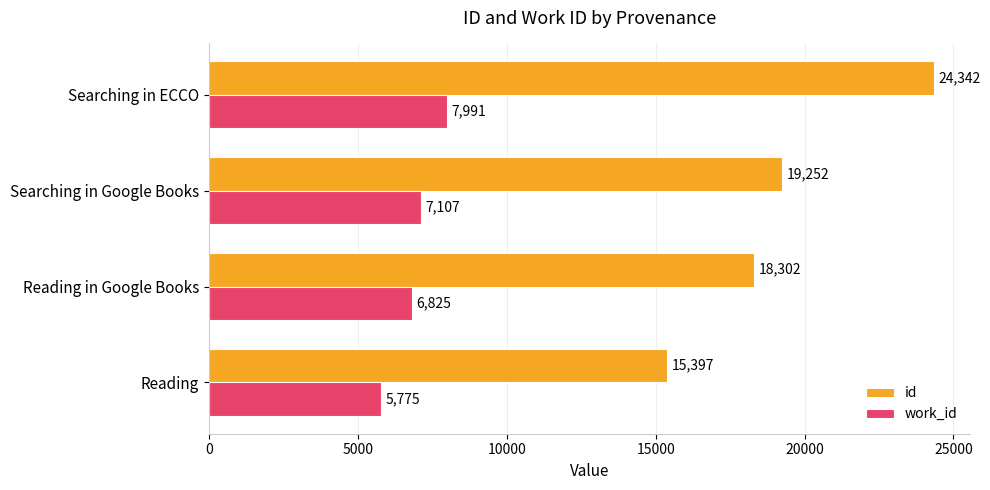

What is the minimum value for id?

15397